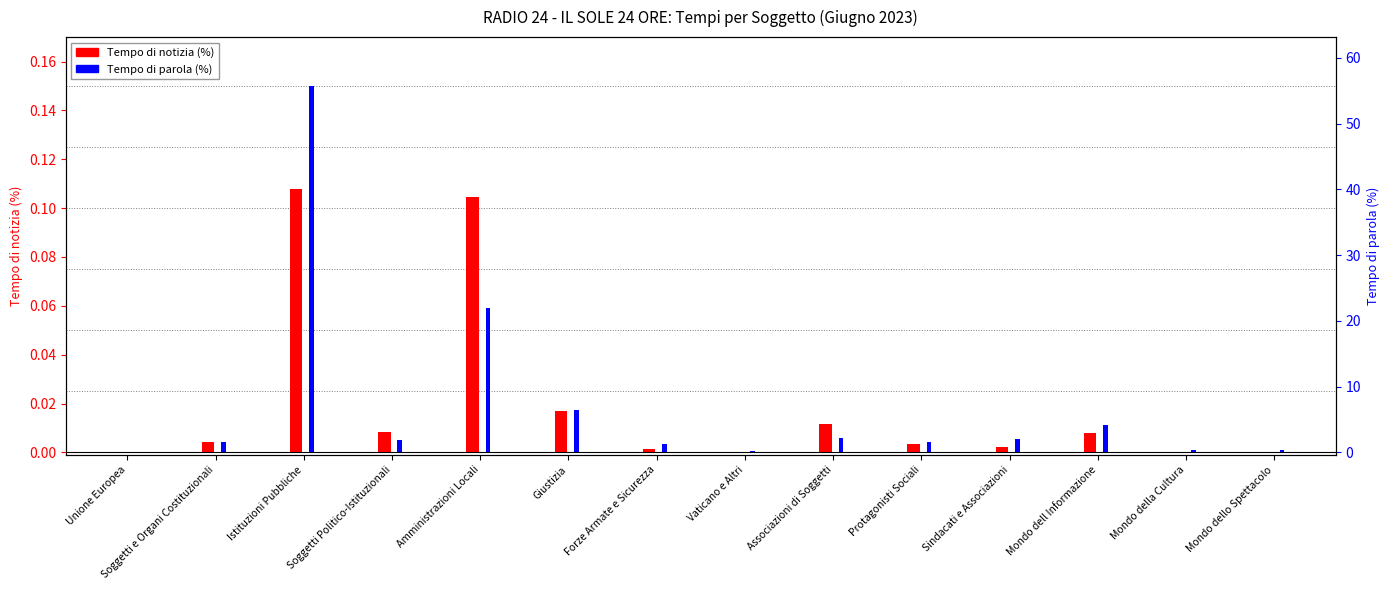

At which label is Tempo di notizia (%) closest to 0?

Vaticano e Altri